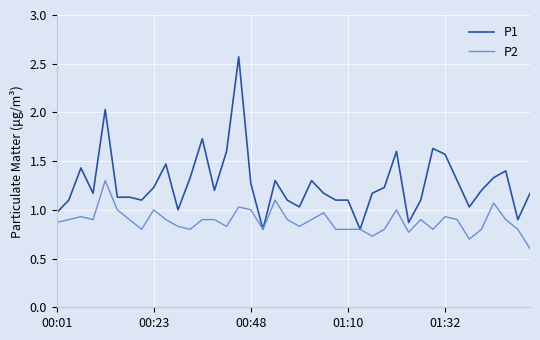

What is the lowest value of the P2 series?

0.6